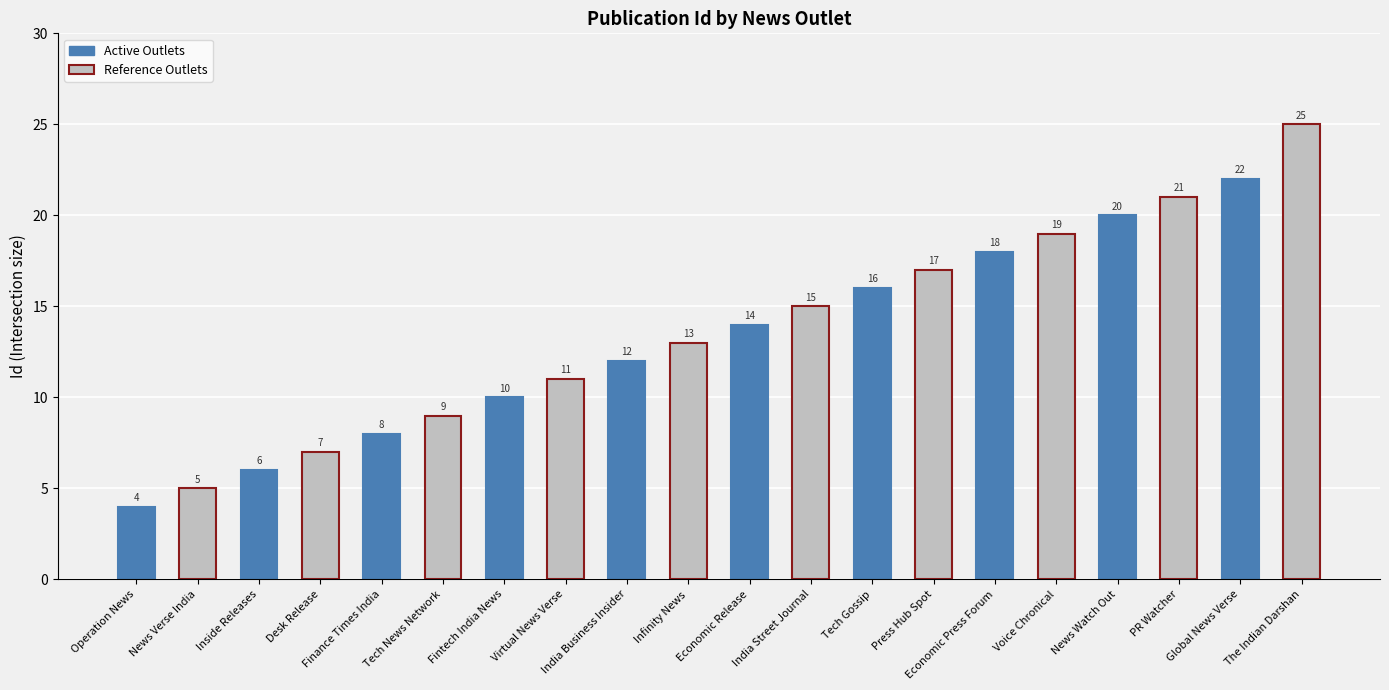

What is the smallest value displayed?

4